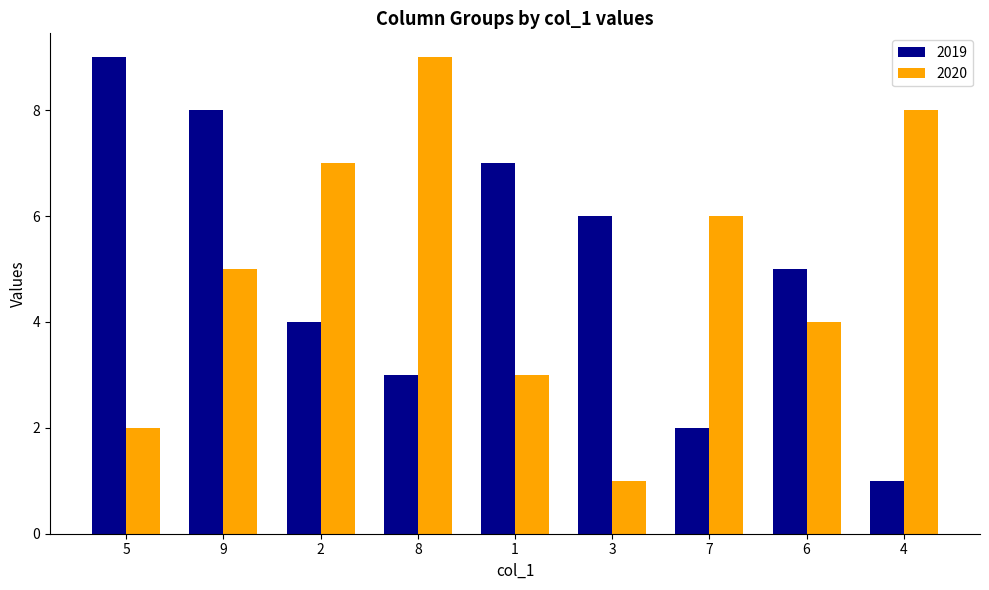

How many bars are there in each group?

2